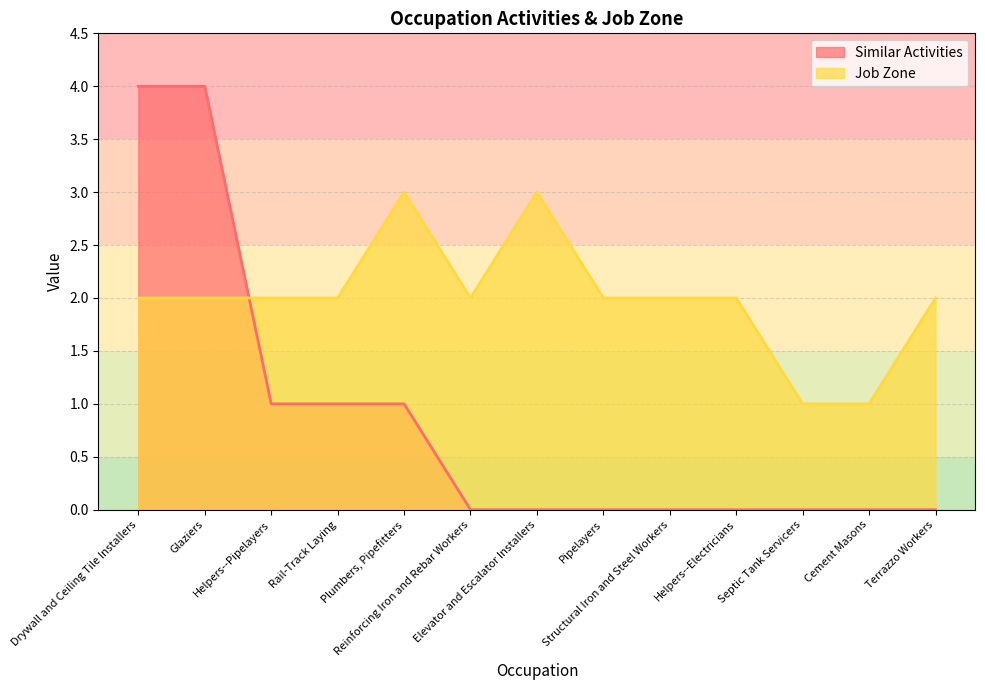

How many values in the Similar Activities series exceed 0?

5